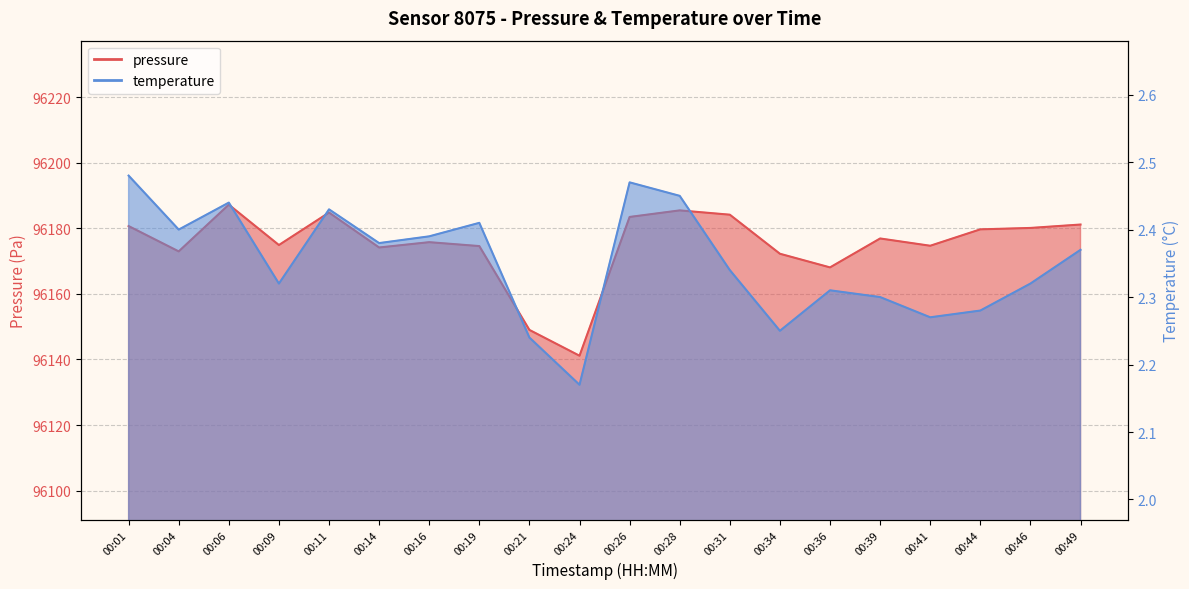

What are all the series names shown in the legend?

pressure, temperature